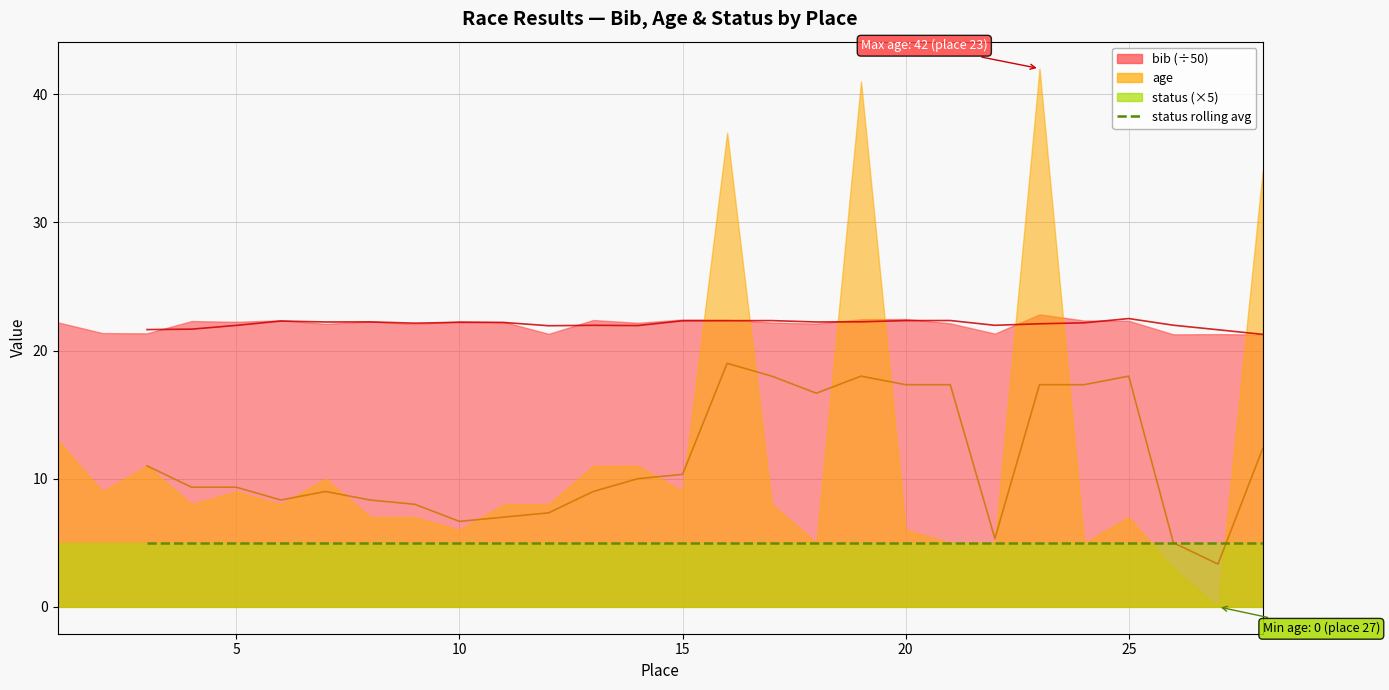

What is the value of the 16th point from the left?

5.0